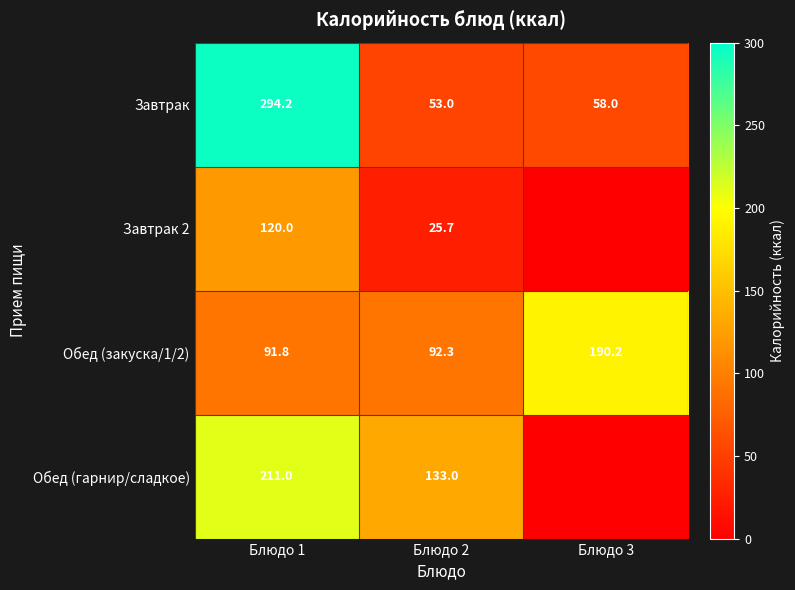

Which category has the lowest value across all series?

Блюдо 3